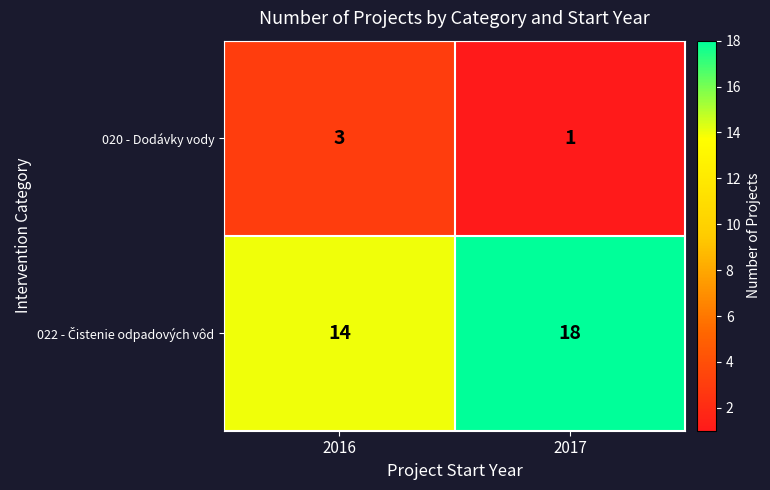

At which category is the sum across all series the highest?

2017